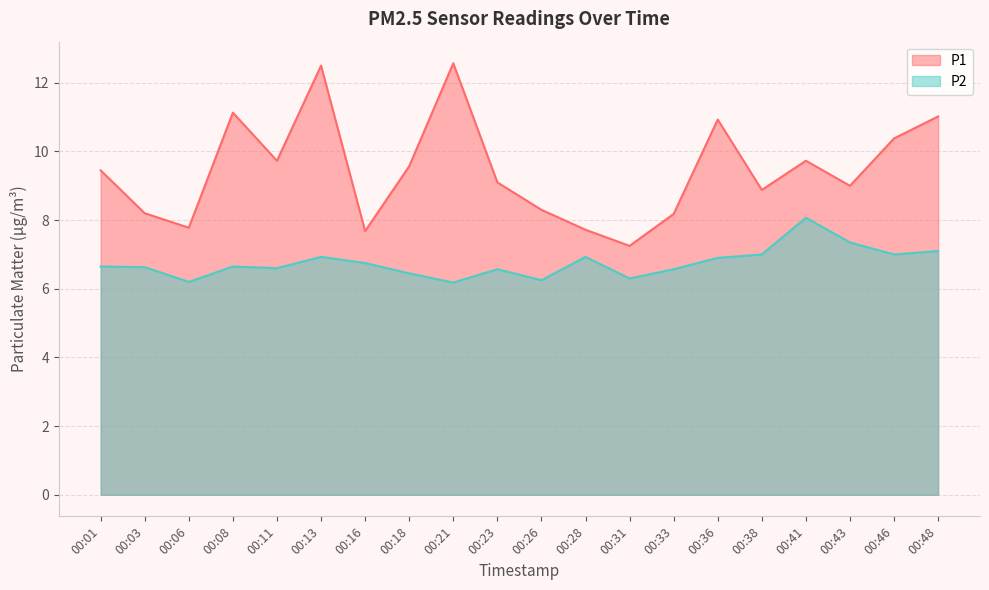

At which category does P2 reach its first local peak?

00:08